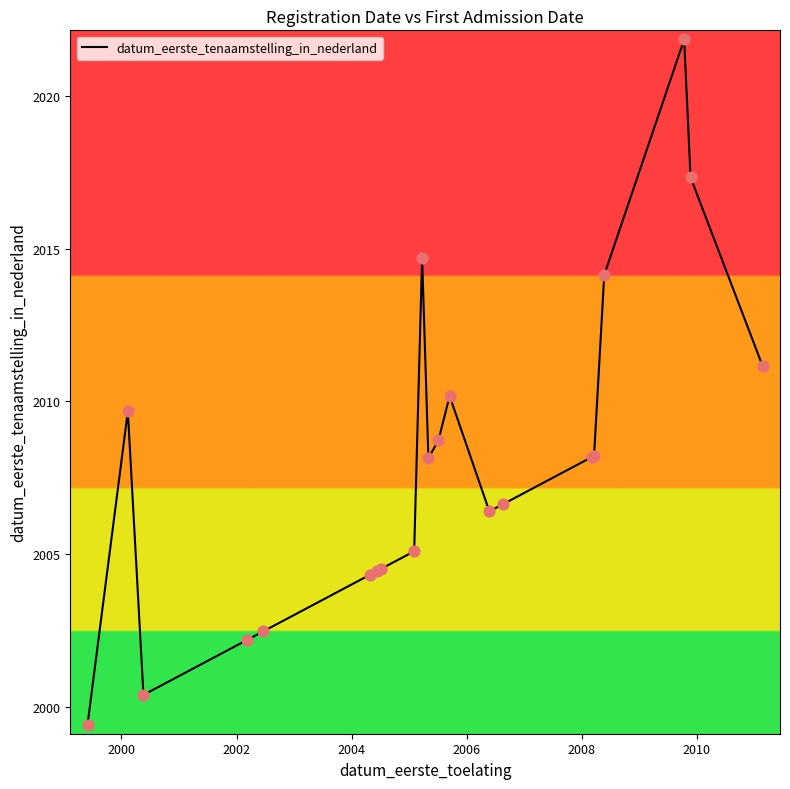

What is the greatest value displayed?

2021.9